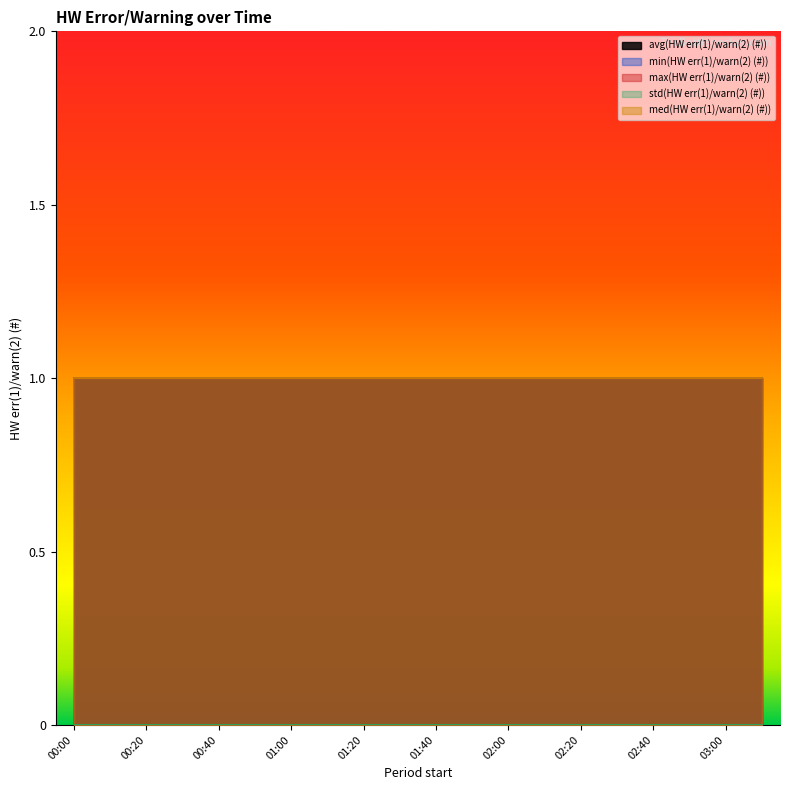

True or false: avg(HW err(1)/warn(2) (#)) has a value of 2 at 01:40.

False